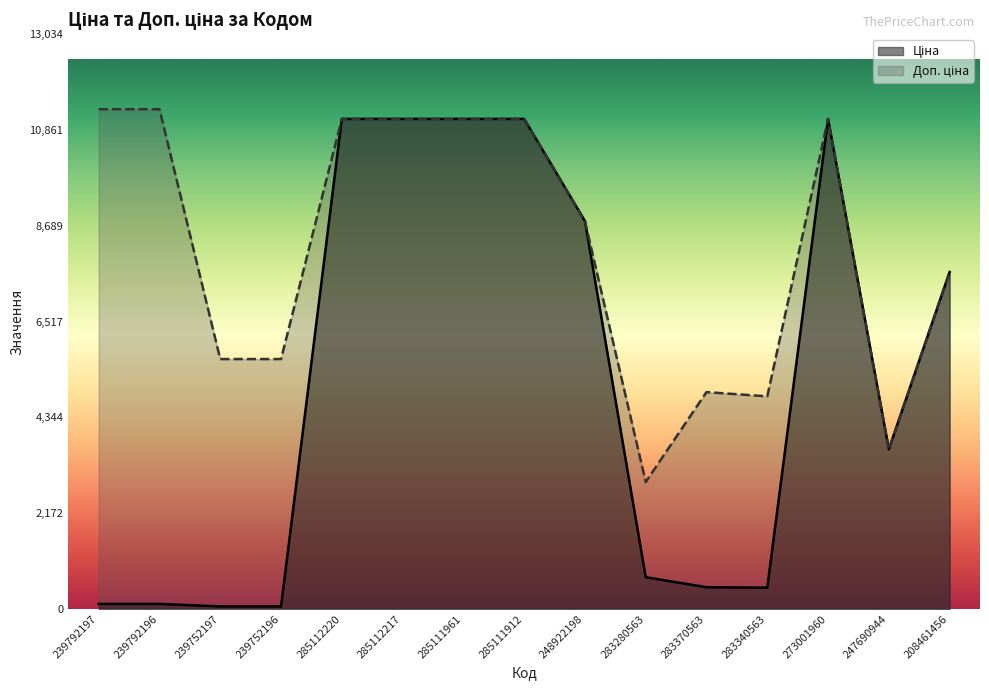

Rank the series by their average value, from lowest to highest.

Ціна, Доп. ціна